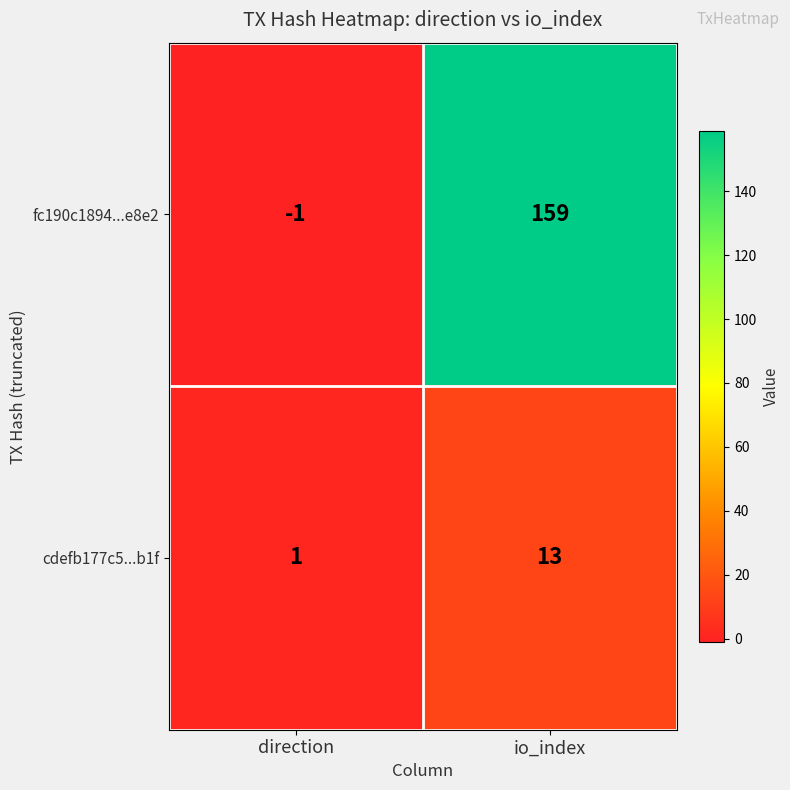

Where is cdefb177c5...b1f nearest to the value 7?

direction